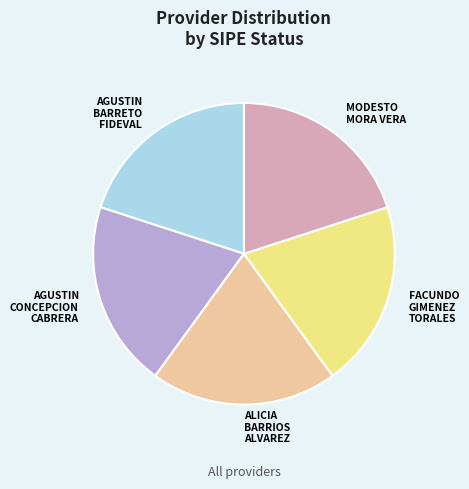

Does any single category account for the majority?

No